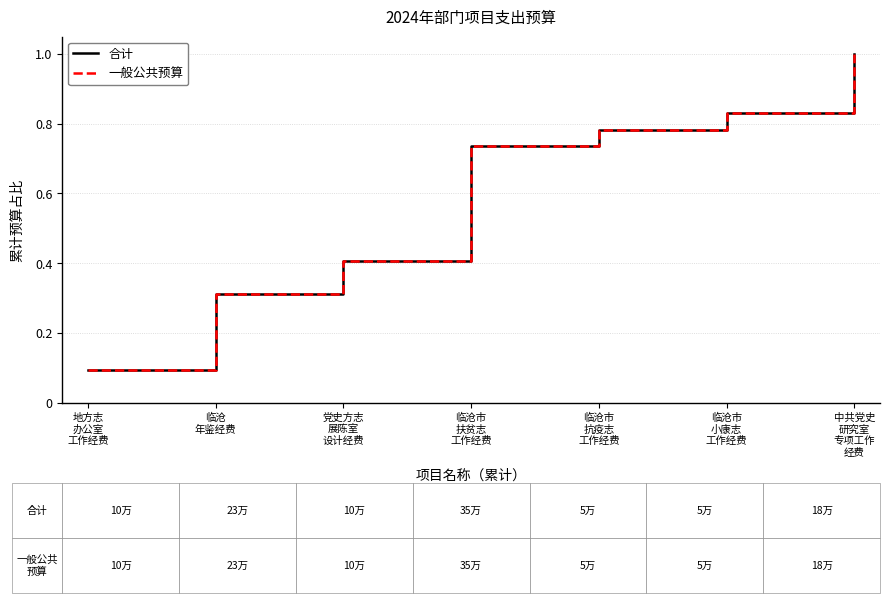

Reading left to right, what are all the values shown in this chart?

合计: 0.1	0.3	0.4	0.7	0.8	0.8	1.0
一般公共预算: 0.1	0.3	0.4	0.7	0.8	0.8	1.0